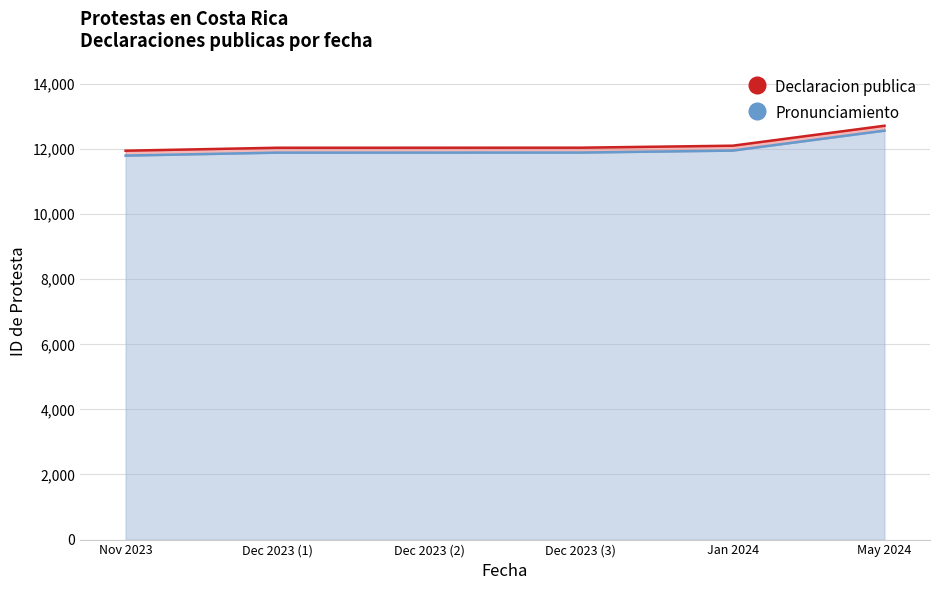

Which category has the lowest value in the Pronunciamiento series?

Nov 2023